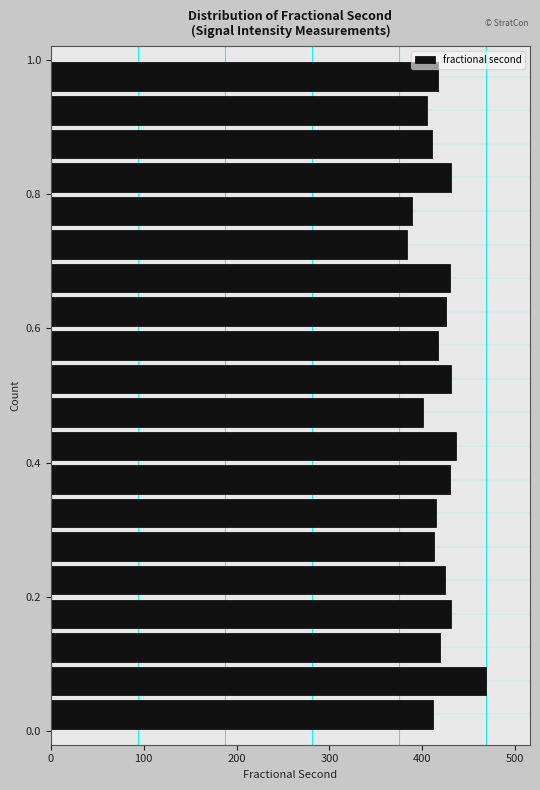

Read against the y-axis, roughly where is the centre of the longest bar?

0.08